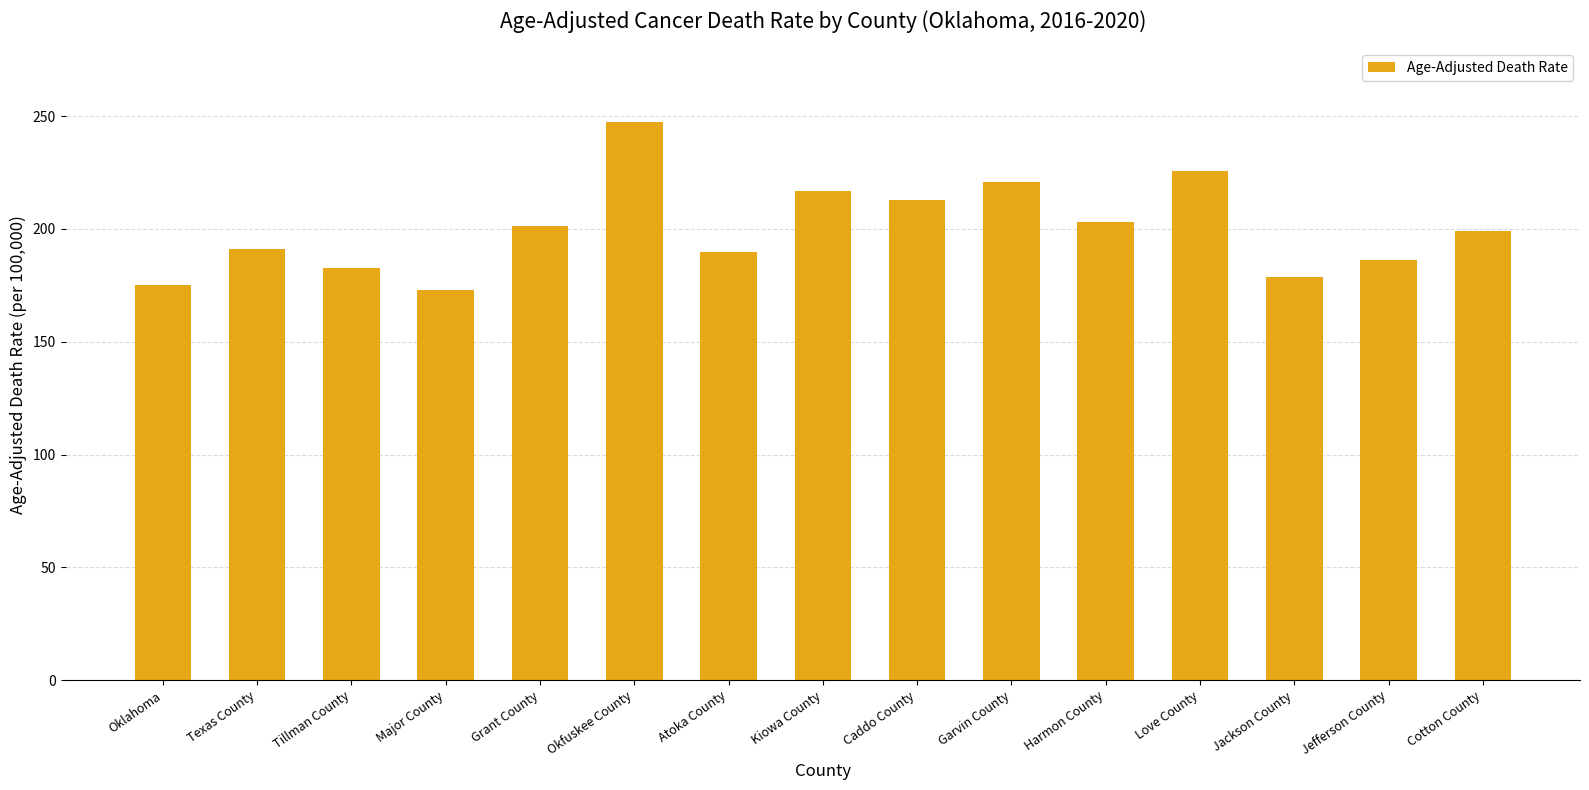

What value does the data have at Tillman County?

182.8